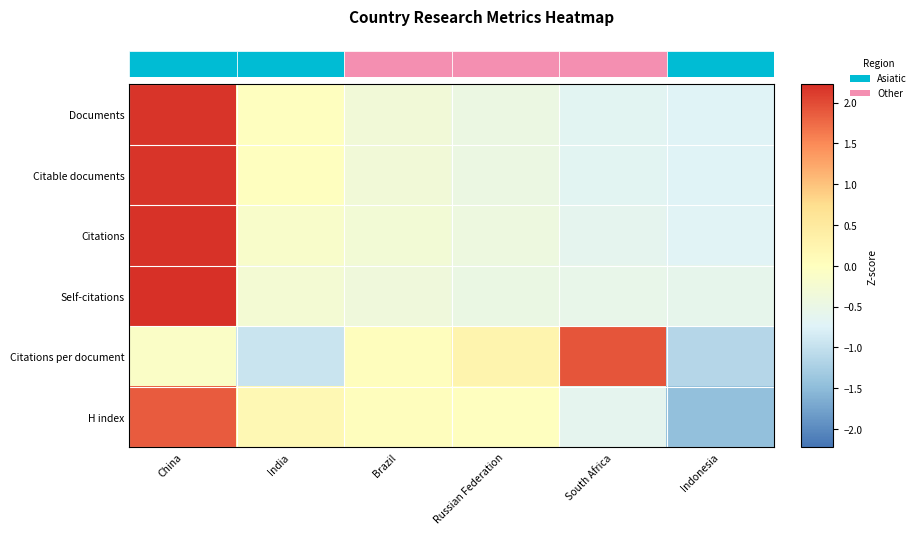

At how many categories does at least one series exceed 0?

5